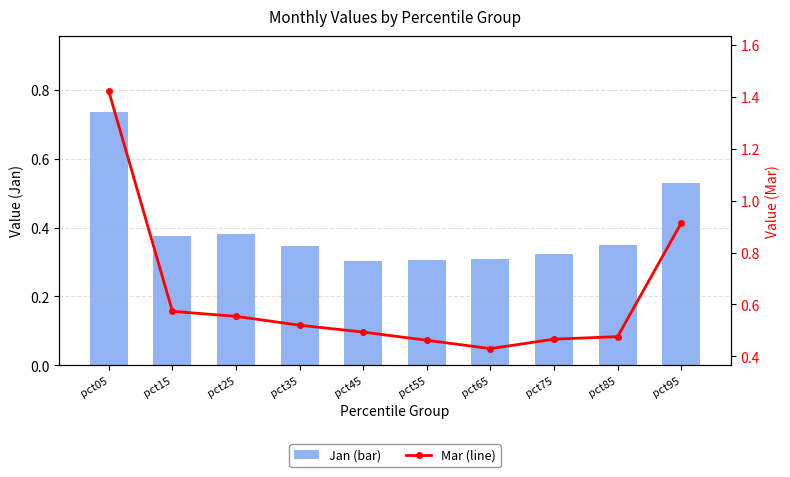

Is it true that Jan (bar) equals 0.1 at pct45?

False